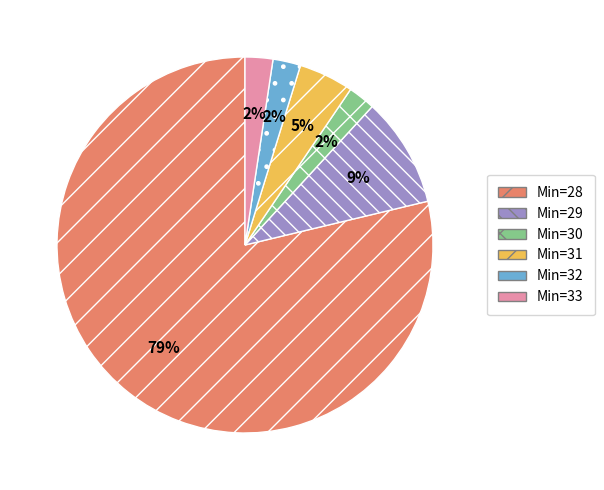

Combined, do Min=28 and Min=33 account for over 50%?

Yes